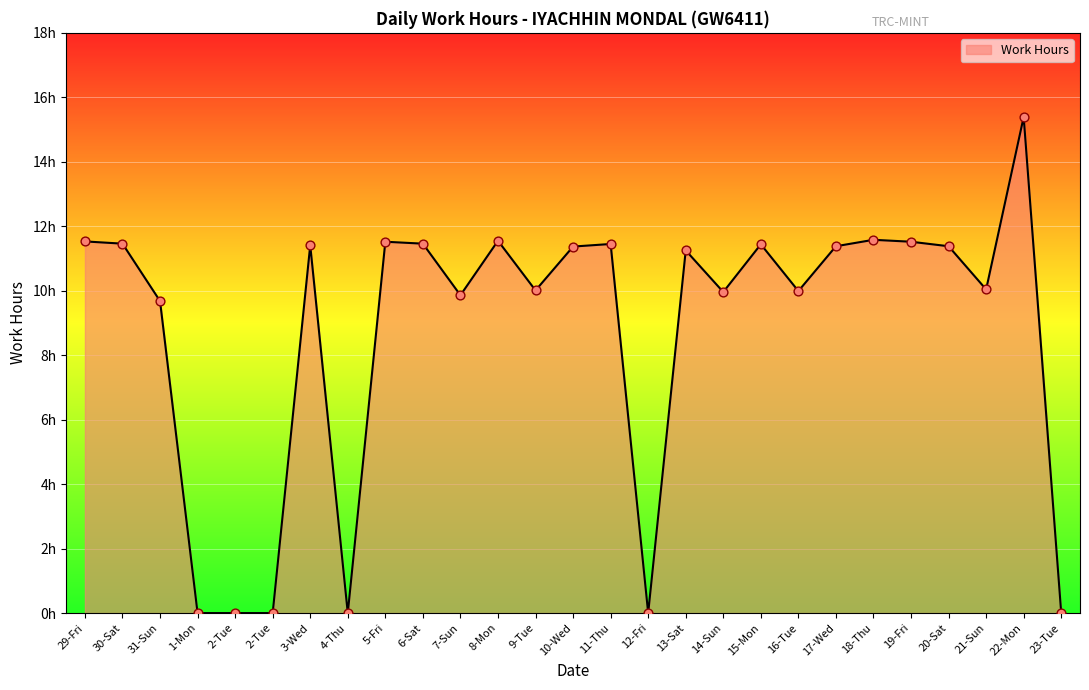

What is the change in value from 1-Mon to 21-Sun?

+10.0